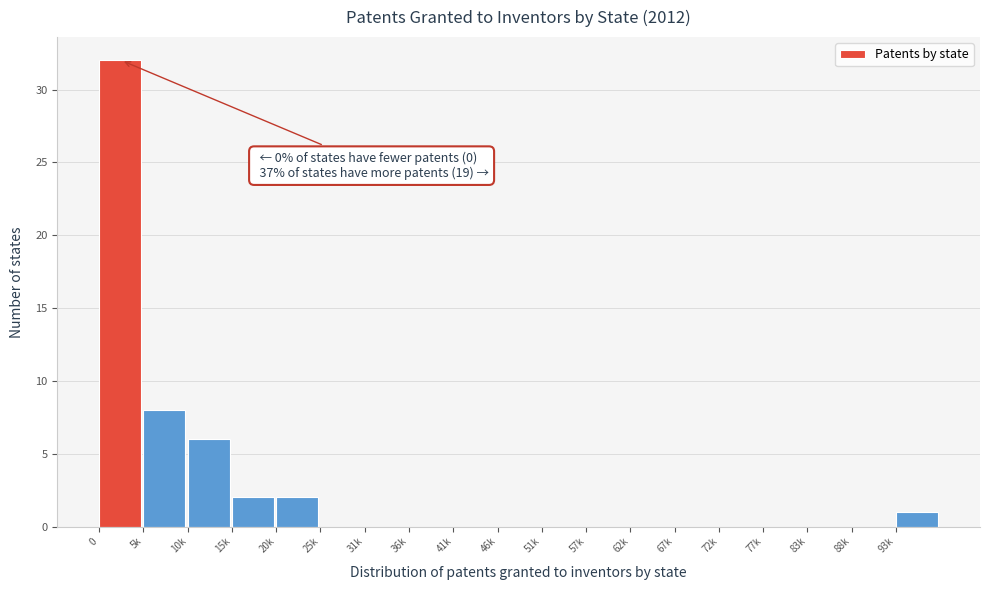

Reading left to right, what are all the values shown in this chart?

0=32	5k=8	10k=6	15k=2	20k=2	25k=0	31k=0	36k=0	41k=0	46k=0	51k=0	57k=0	62k=0	67k=0	72k=0	77k=0	83k=0	88k=0	93k=1